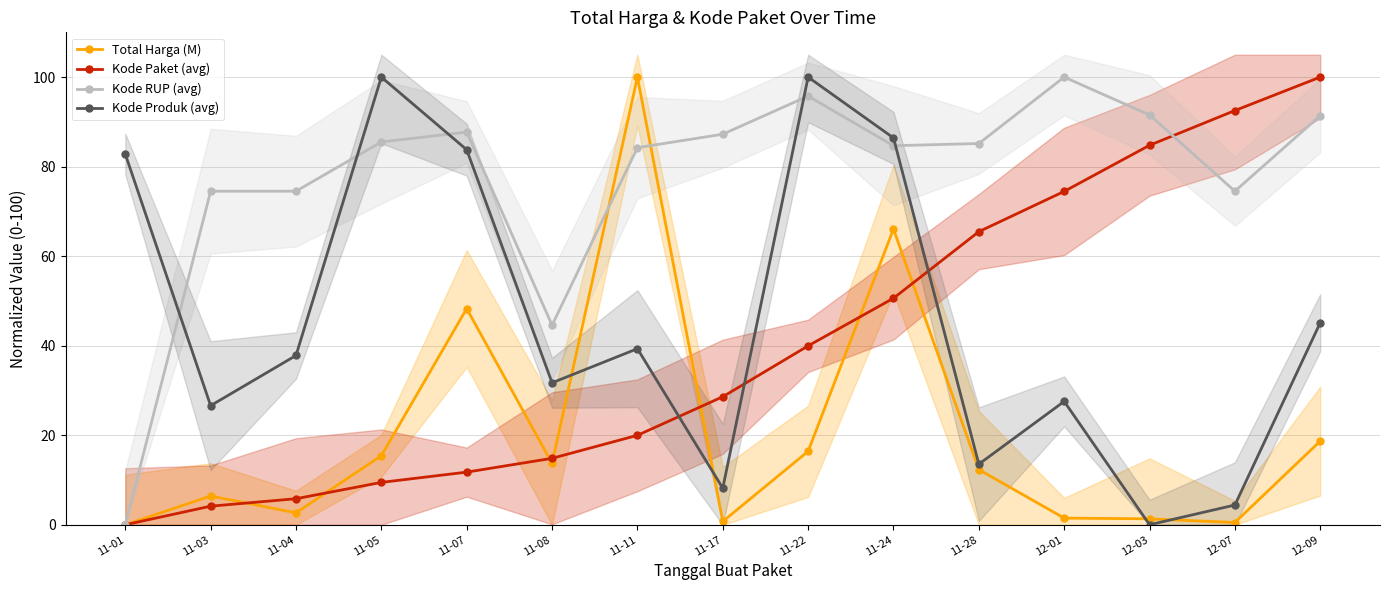

What is the label of the 13th point from the right?

11-04